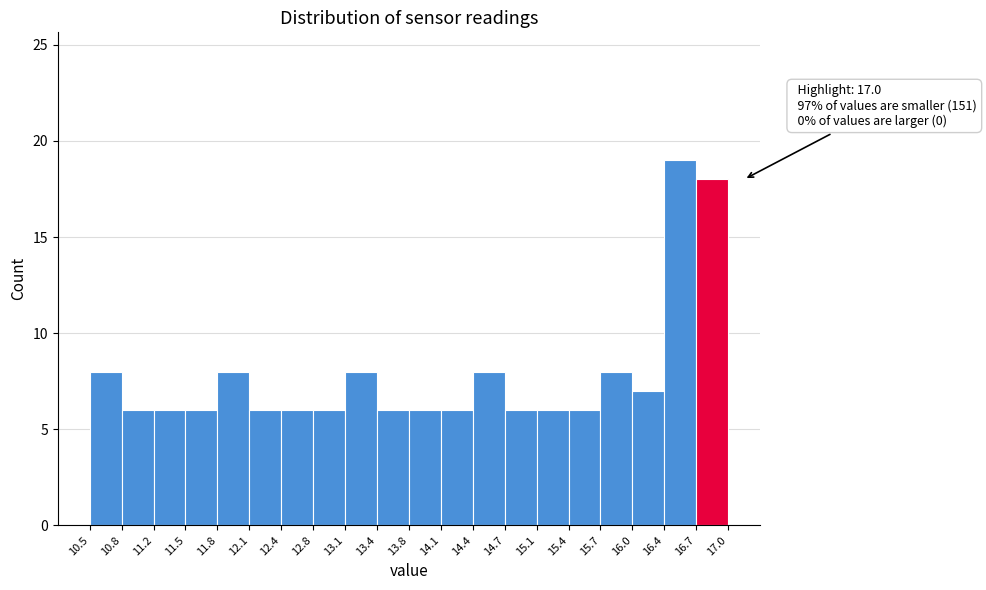

Over which range of the x-axis is the bar tallest?

16.4 to 16.7